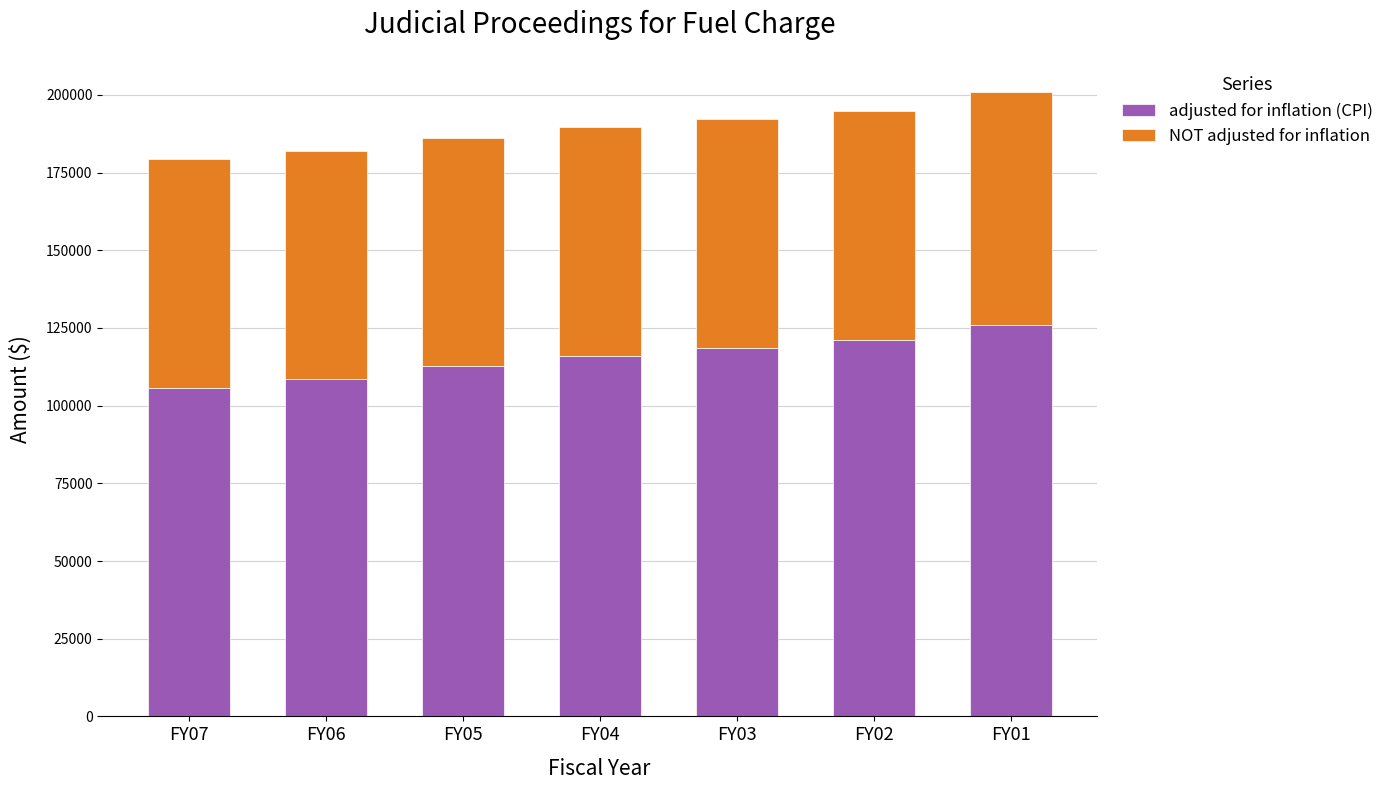

The value of adjusted for inflation (CPI) at FY05 is 172380. True or false?

False